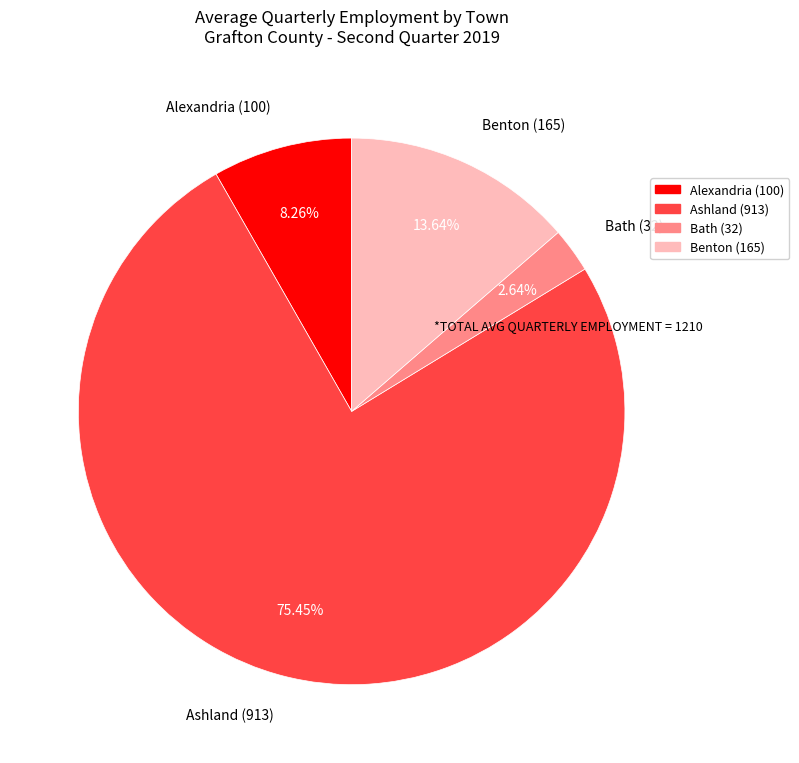

Is Bath the majority of the pie?

No